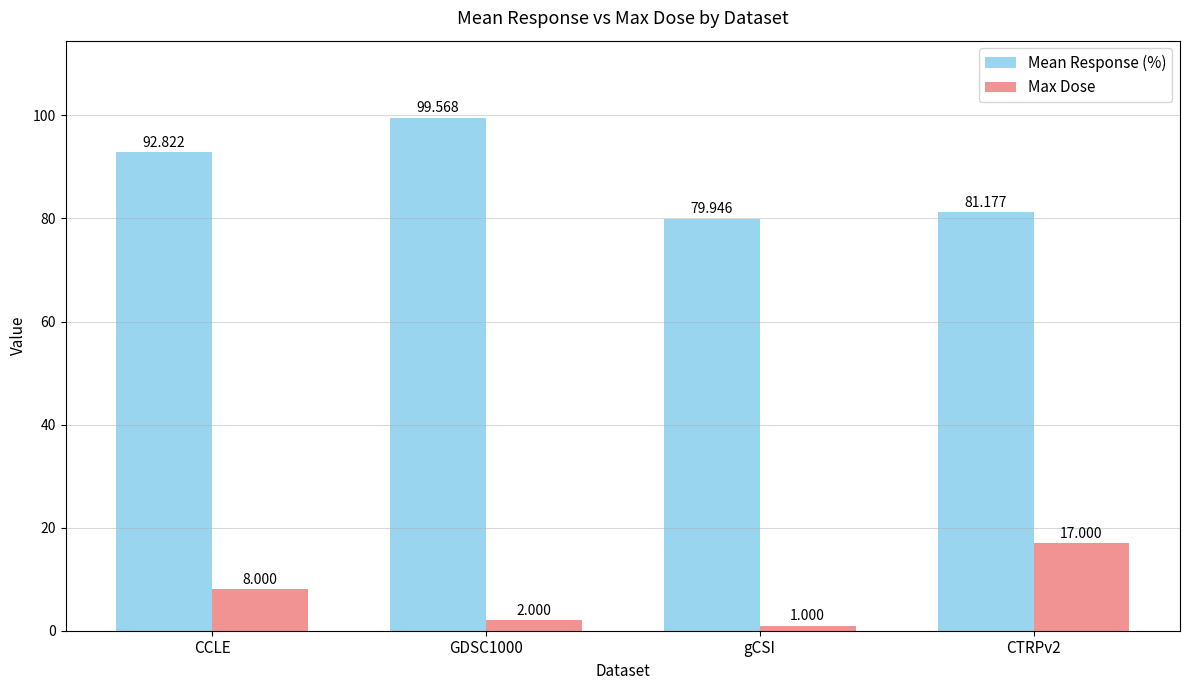

What is the difference between the maximum and minimum values in the Max Dose series?

16.0